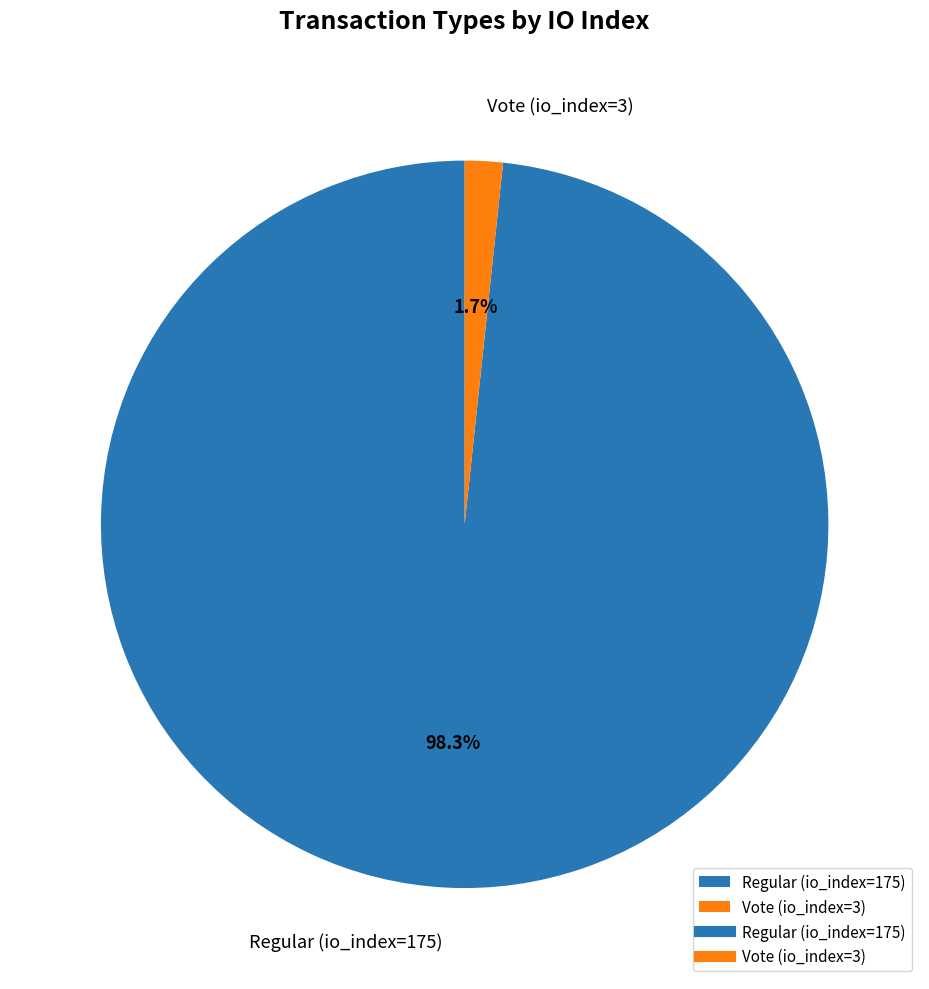

To the nearest percent, what percentage of the pie is Vote (io_index=3)?

2%